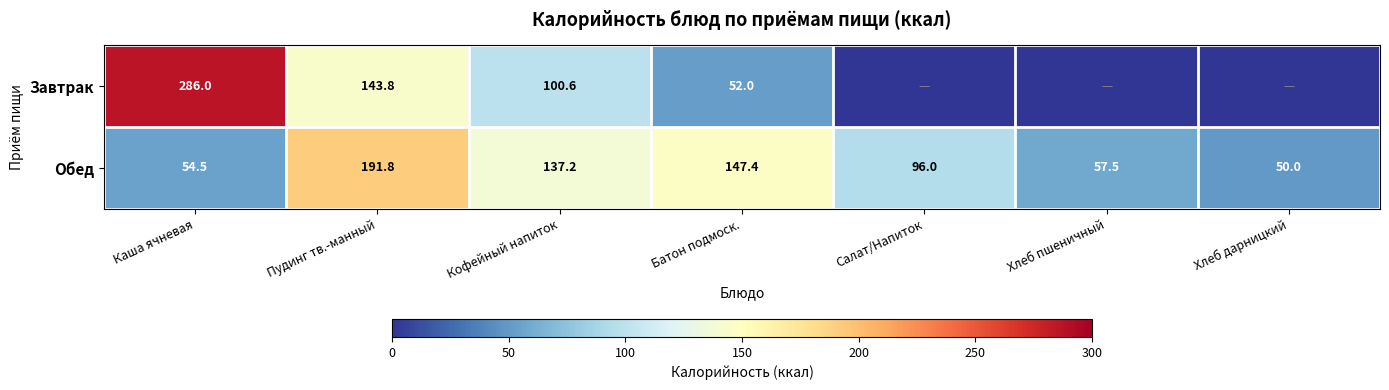

At Кофейный напиток, list the series in order from smallest to largest.

Завтрак, Обед